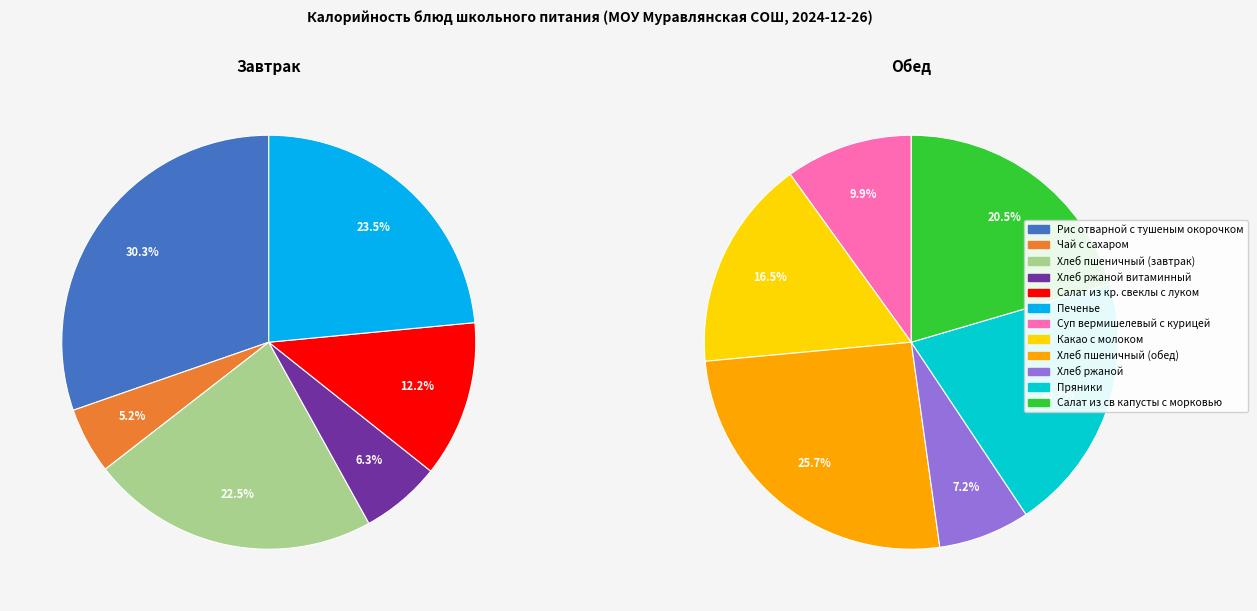

What is the largest slice in the pie chart?

Рис отварной с тушеным окорочком